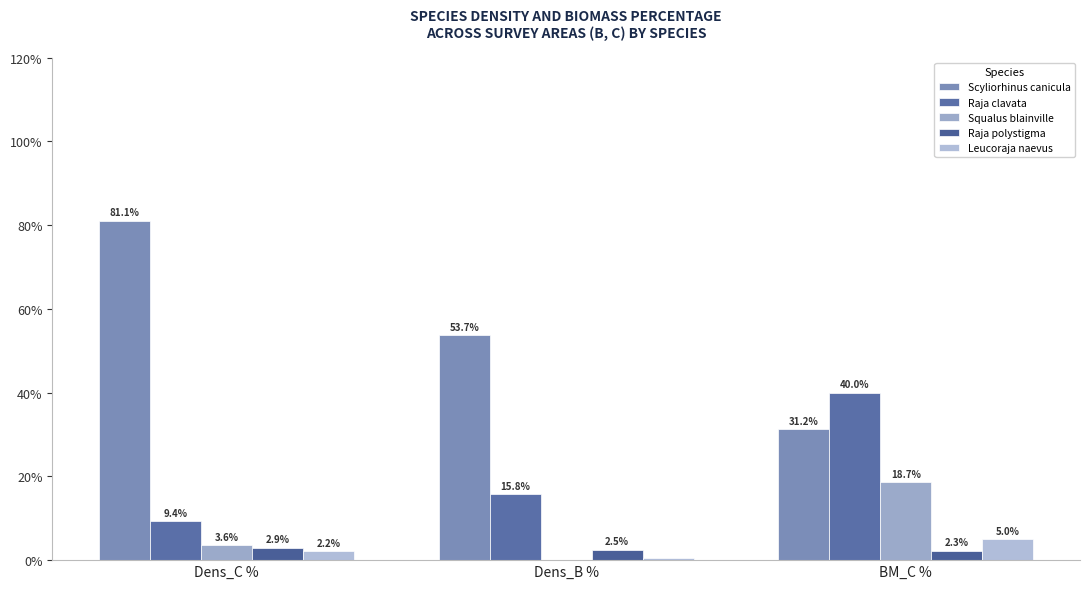

How many groups of bars are there?

3